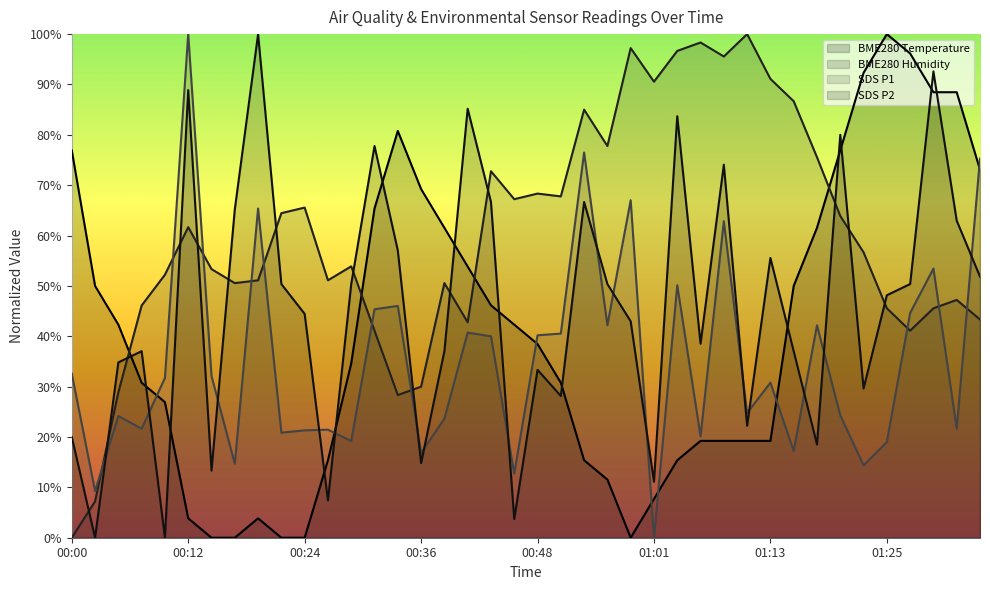

Does the chart have visible grid lines?

No